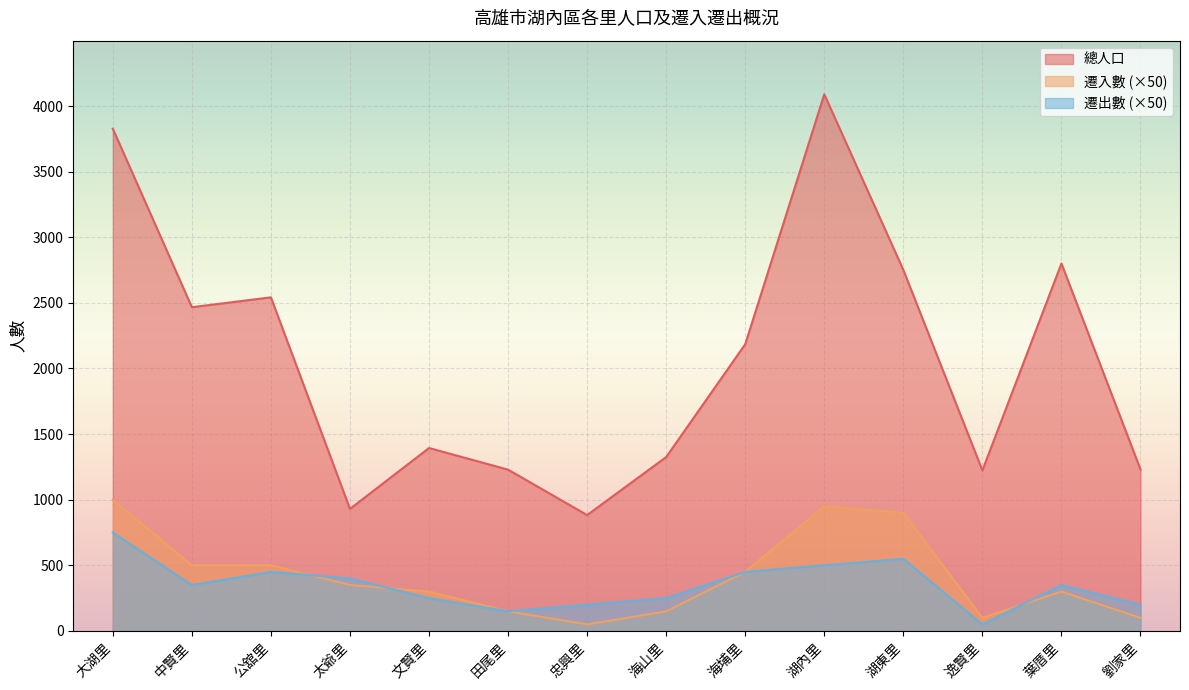

Reading left to right, list all the values displayed in this chart.

總人口: 大湖里=3827	中賢里=2467	公舘里=2542	太爺里=930	文賢里=1394	田尾里=1229	忠興里=883	海山里=1325	海埔里=2185	湖內里=4089	湖東里=2751	逸賢里=1223	葉厝里=2800	劉家里=1231
遷入數: 大湖里=1000	中賢里=500	公舘里=500	太爺里=350	文賢里=300	田尾里=150	忠興里=50	海山里=150	海埔里=450	湖內里=950	湖東里=900	逸賢里=100	葉厝里=300	劉家里=100
遷出數: 大湖里=750	中賢里=350	公舘里=450	太爺里=400	文賢里=250	田尾里=150	忠興里=200	海山里=250	海埔里=450	湖內里=500	湖東里=550	逸賢里=50	葉厝里=350	劉家里=200